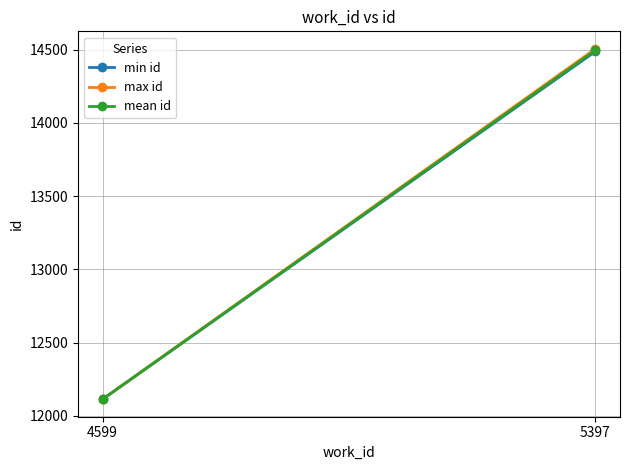

At which label does min id reach its minimum?

4599